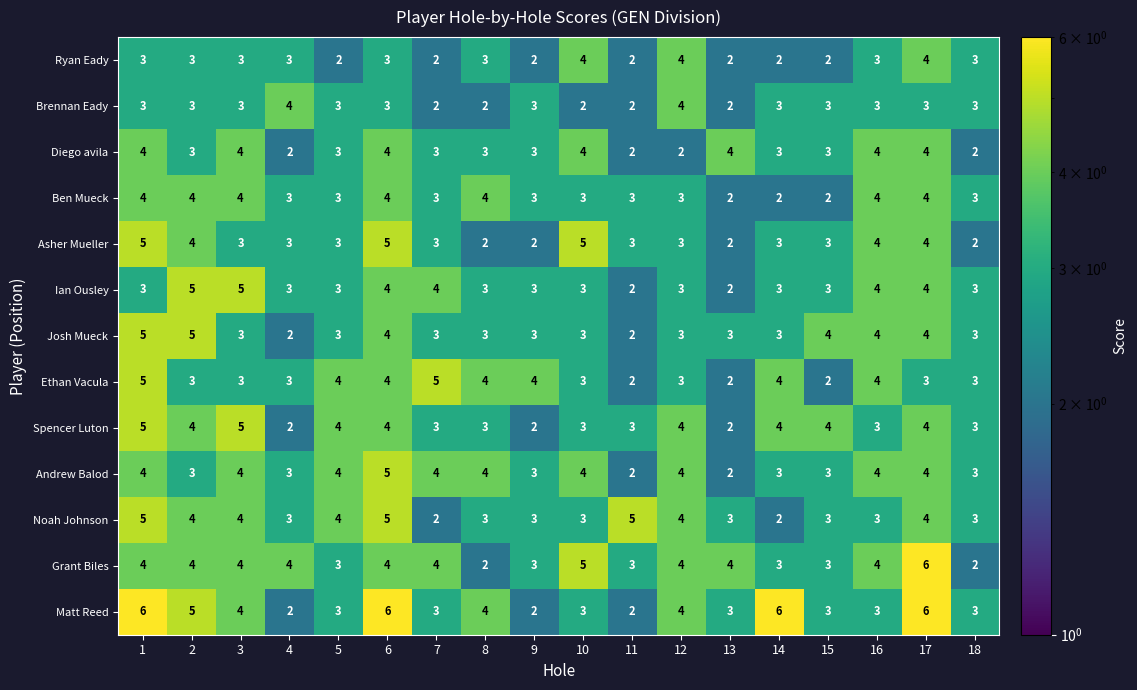

What is the maximum value shown in the chart?

6